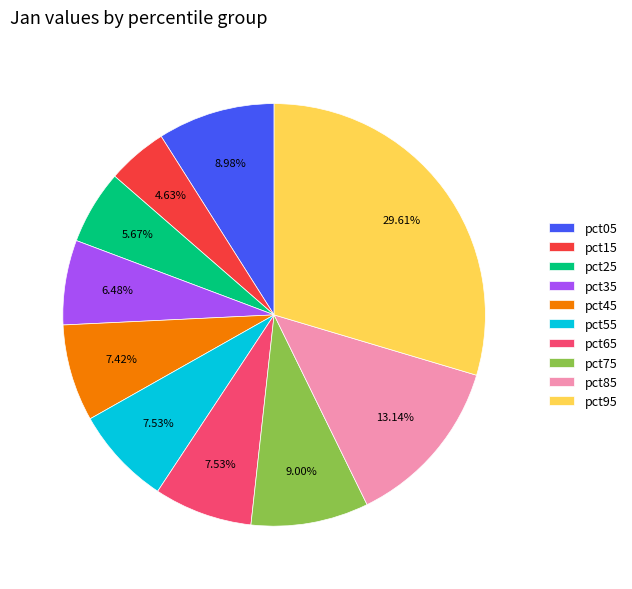

Which has a higher value, pct75 or pct15?

pct75